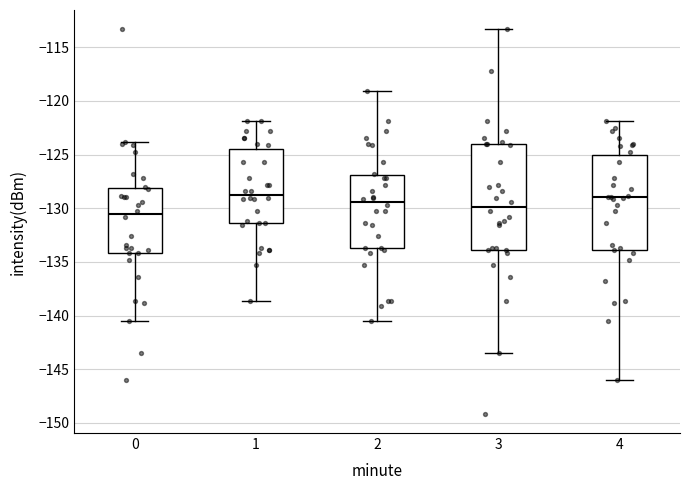

Reading left to right, transcribe this box plot: for each box, give where its median line is, the range the box spans, and where its two whiskers end, as read against the y-axis. The values are not printed on the chart, so give them approximately, as read against the axis.

0: median -130.5, box -134.0 to -128.0, whiskers -140.5 to -124.0
1: median -128.5, box -131.5 to -124.5, whiskers -138.5 to -122.0
2: median -129.5, box -133.5 to -127.0, whiskers -140.5 to -119.0
3: median -130.0, box -134.0 to -124.0, whiskers -143.5 to -113.5
4: median -129.0, box -134.0 to -125.0, whiskers -146.0 to -122.0